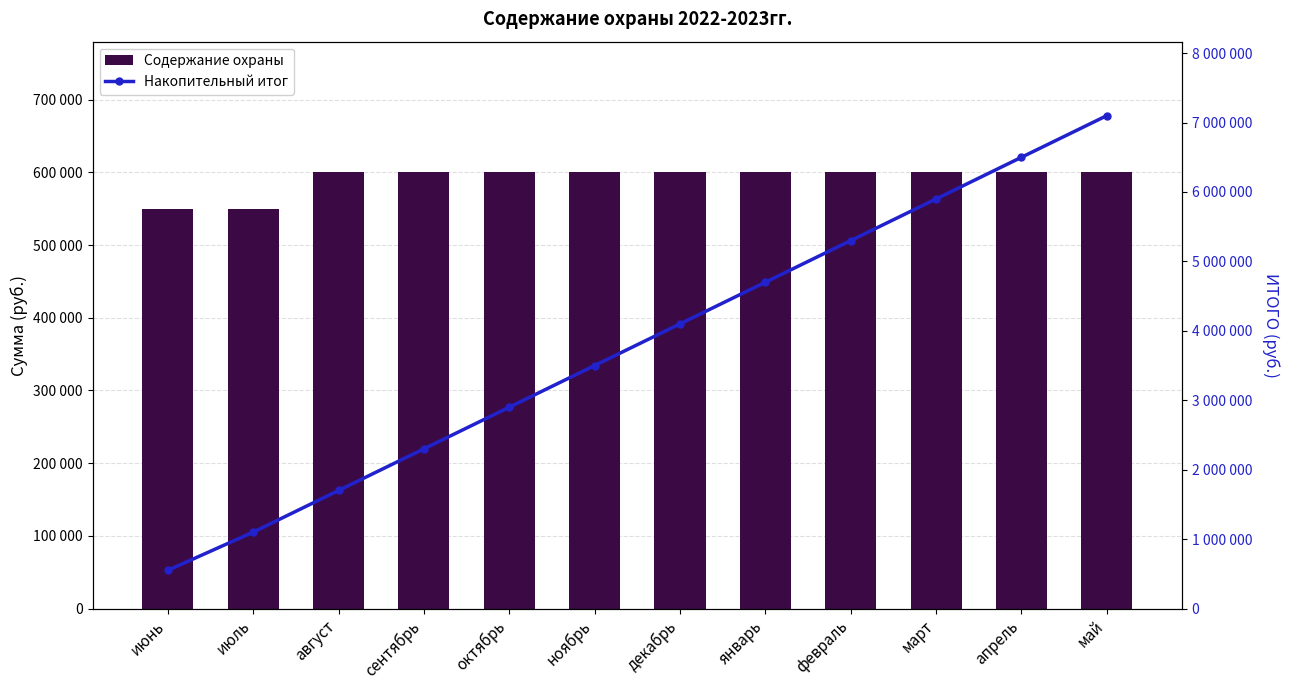

How many groups of bars are there?

12